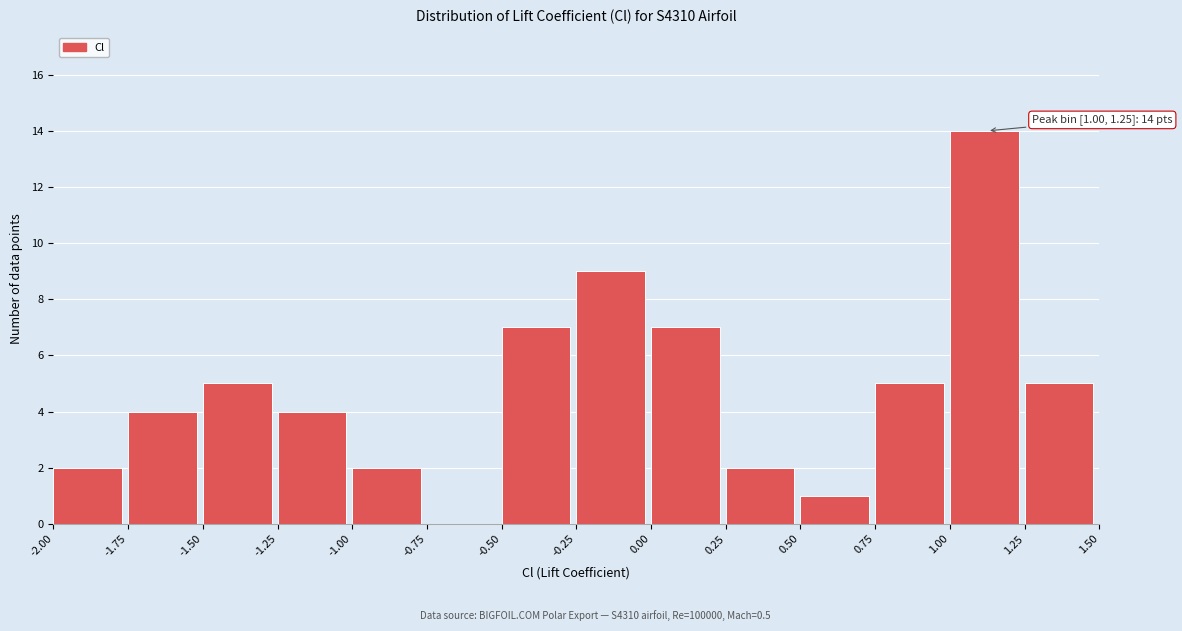

Which range on the x-axis has the tallest bar?

1.00 to 1.25